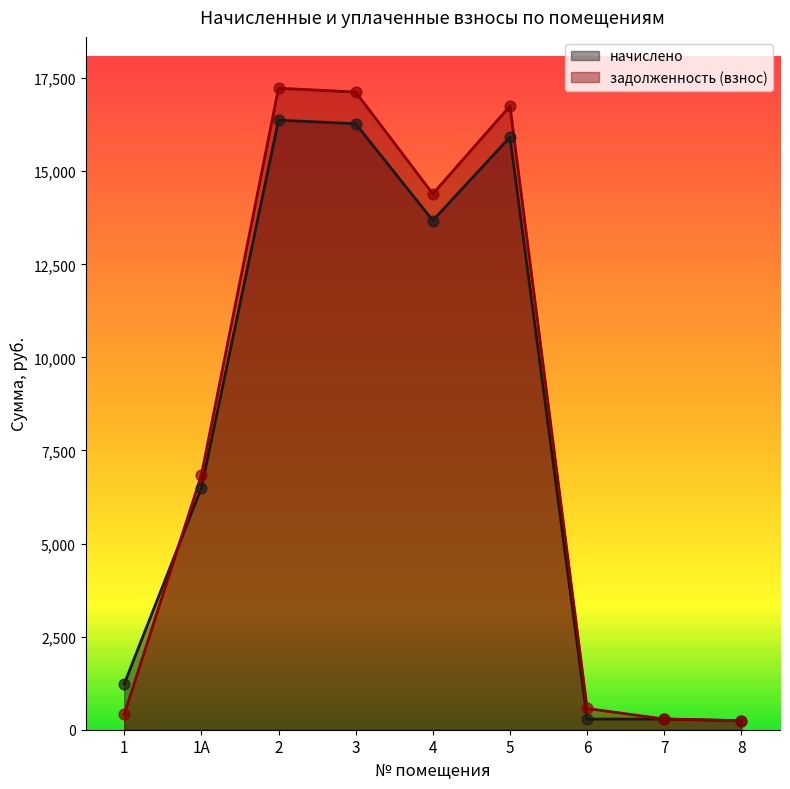

At which category is the sum across all series the highest?

2